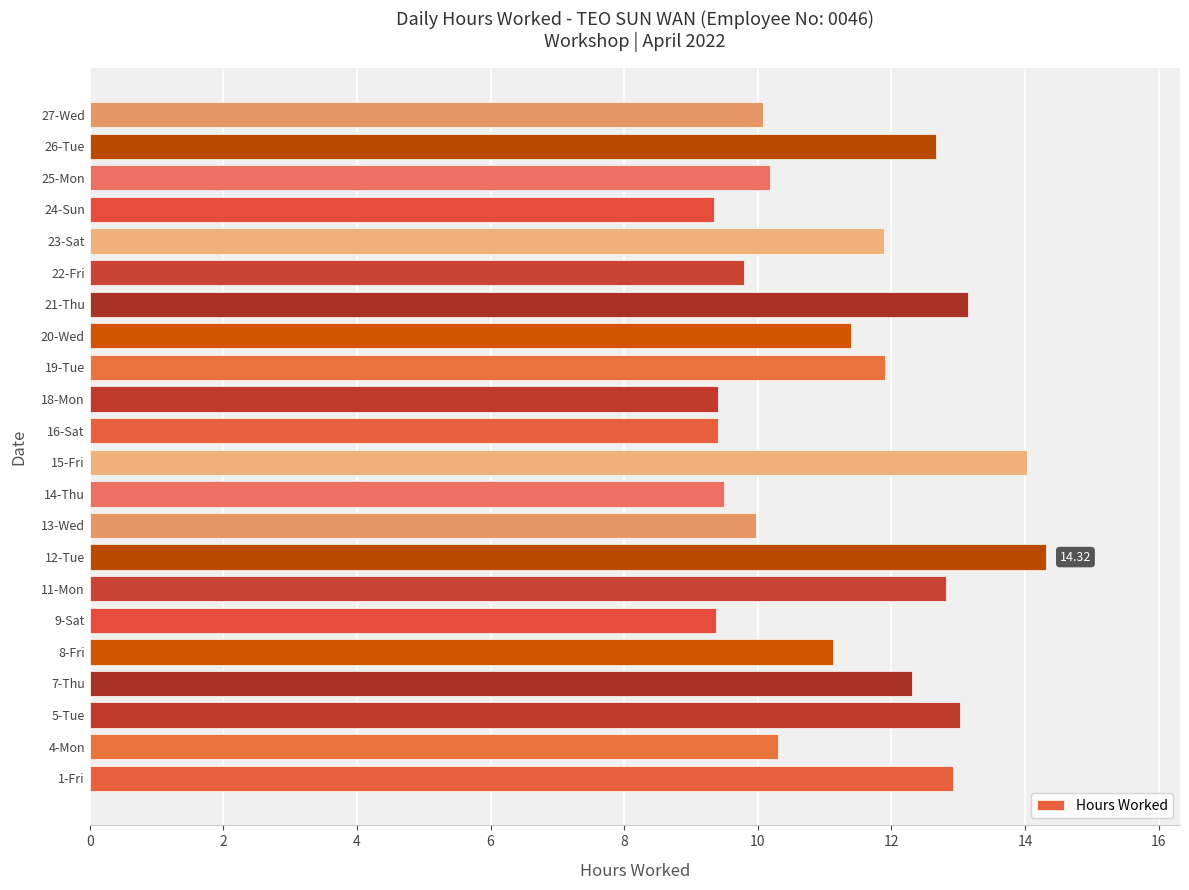

What is the average value?

11.3